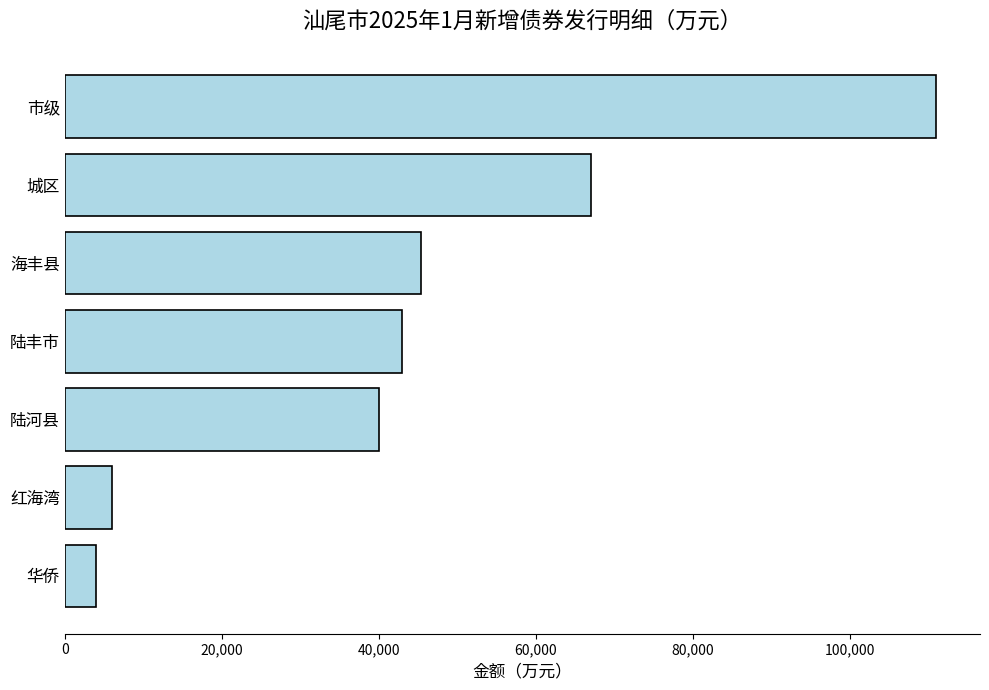

The value at 陆丰市 is 43000. True or false?

True